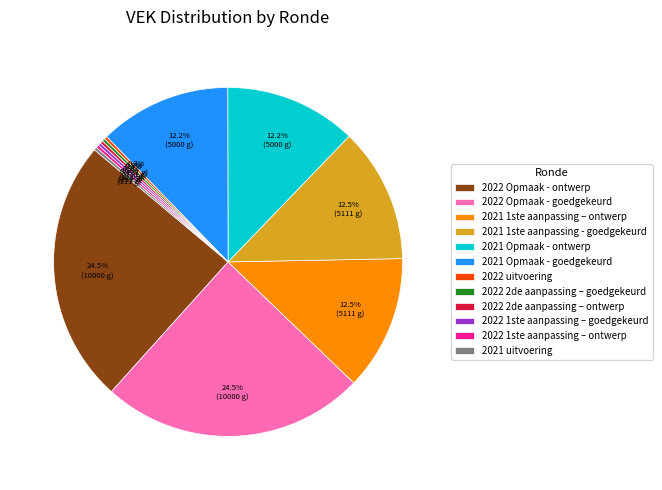

How much of the chart is everything except 2022 Opmaak - ontwerp?

75.5%